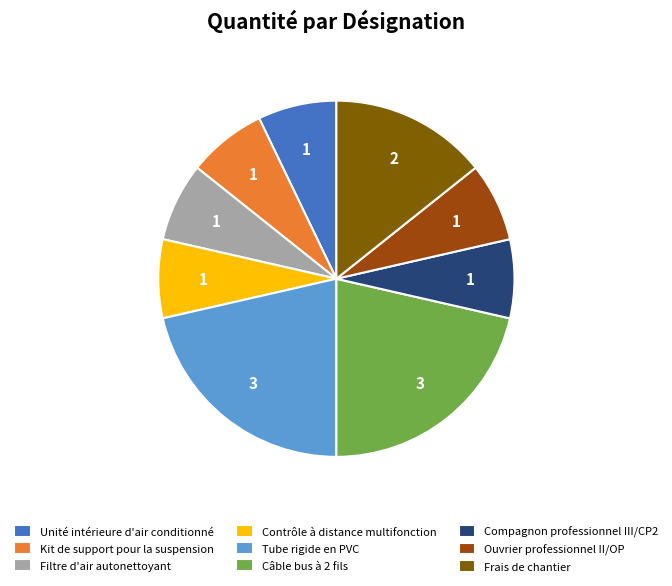

Approximately how many times larger is the value at Tube rigide en PVC compared to Compagnon professionnel III/CP2?

3.0